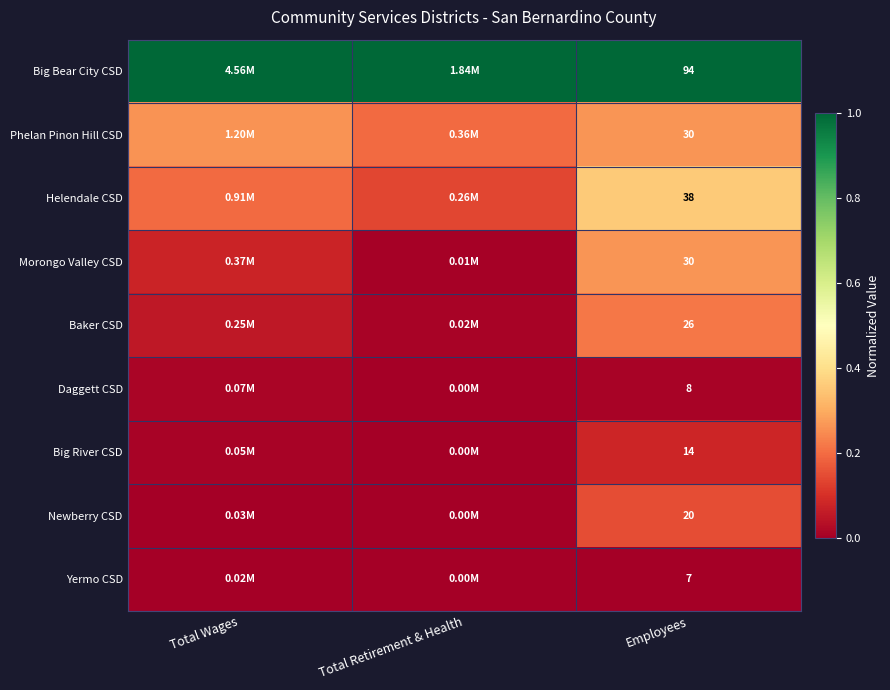

The Phelan Pinon Hill CSD series shows 0.1 at Total Retirement & Health. True or false?

False